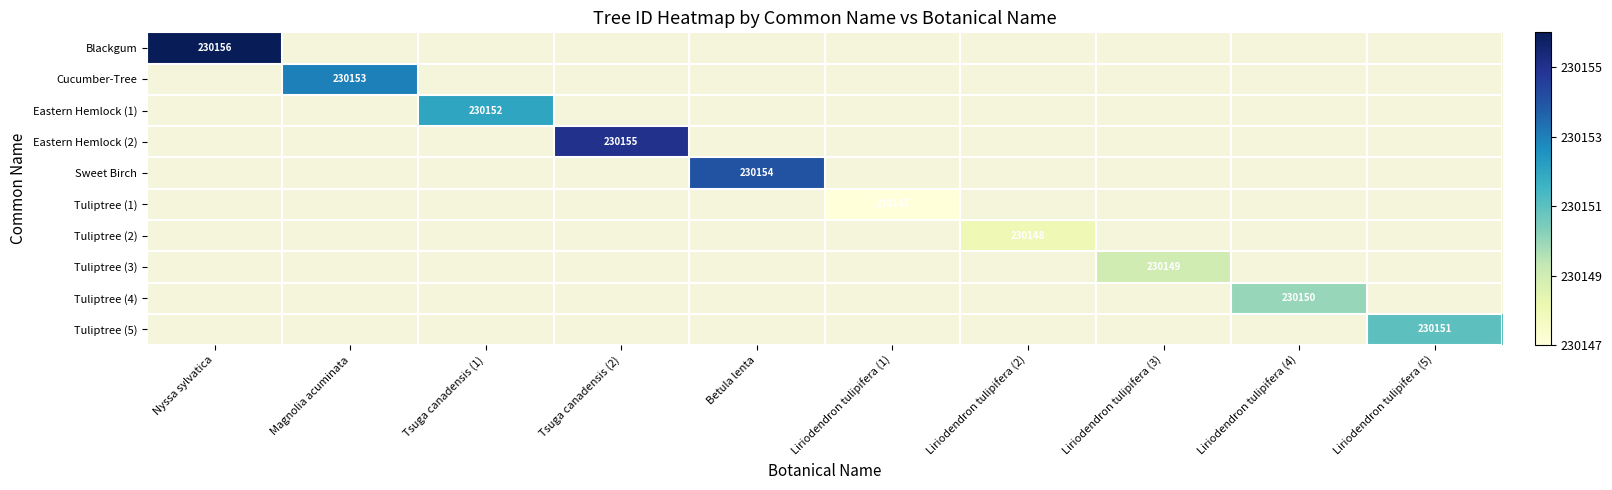

What is the minimum value shown in the chart?

230147.0